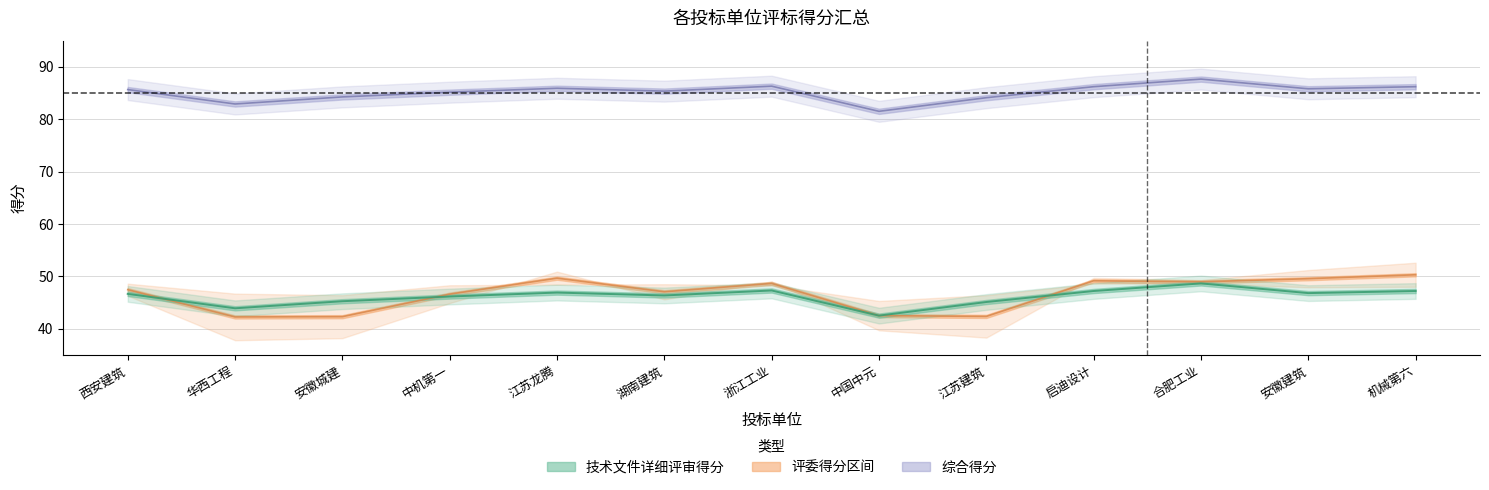

Where is the first local minimum for 评委1得分?

华西工程